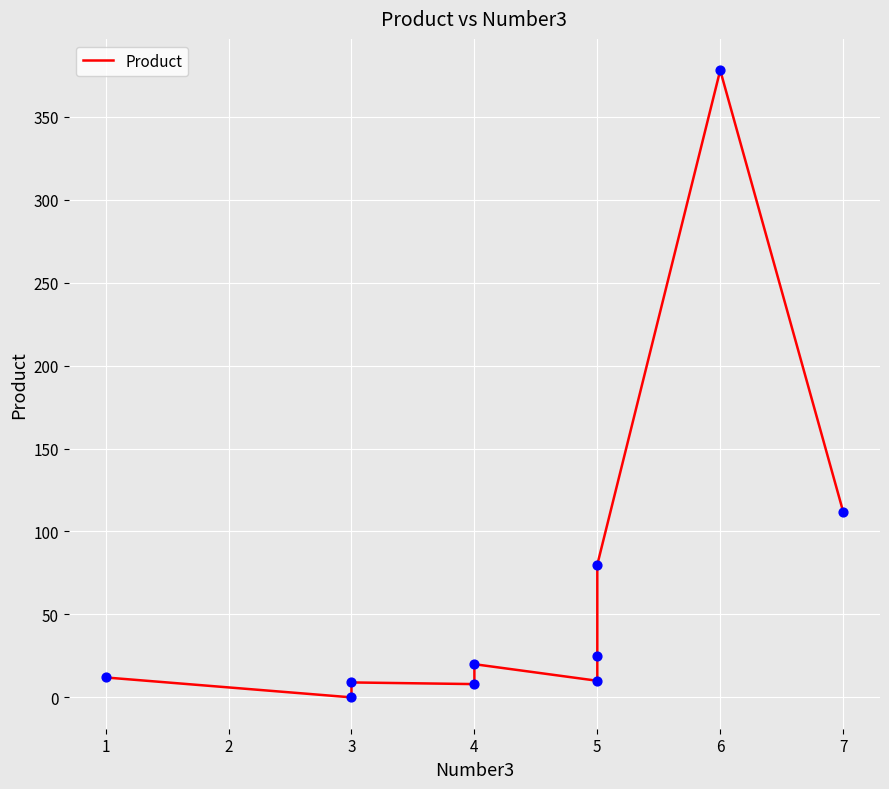

Between 1 and 2, which is larger?

2